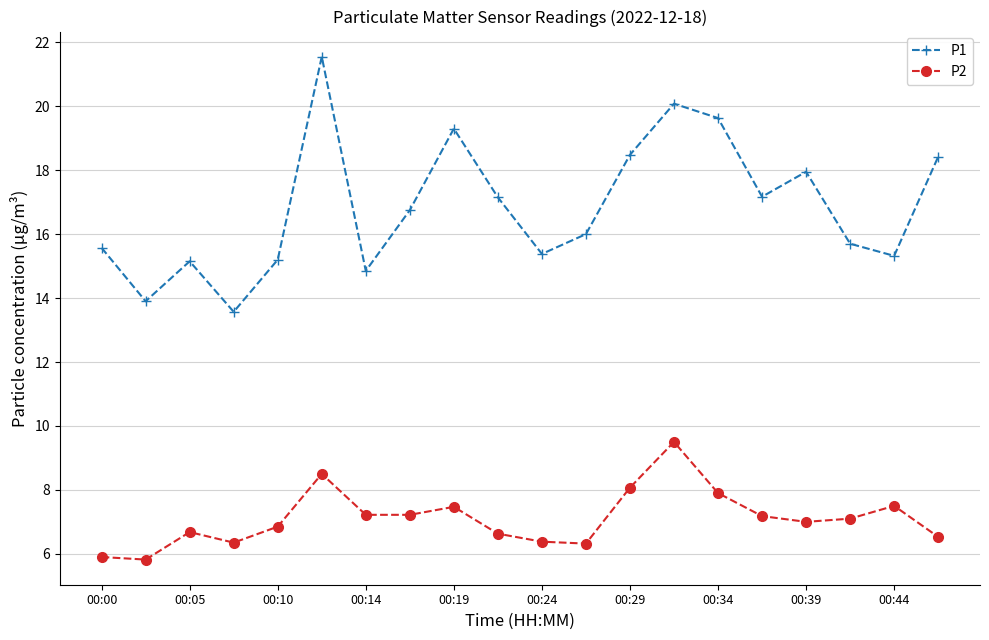

What is the value of the P1 point at the 13th from the left?

18.5